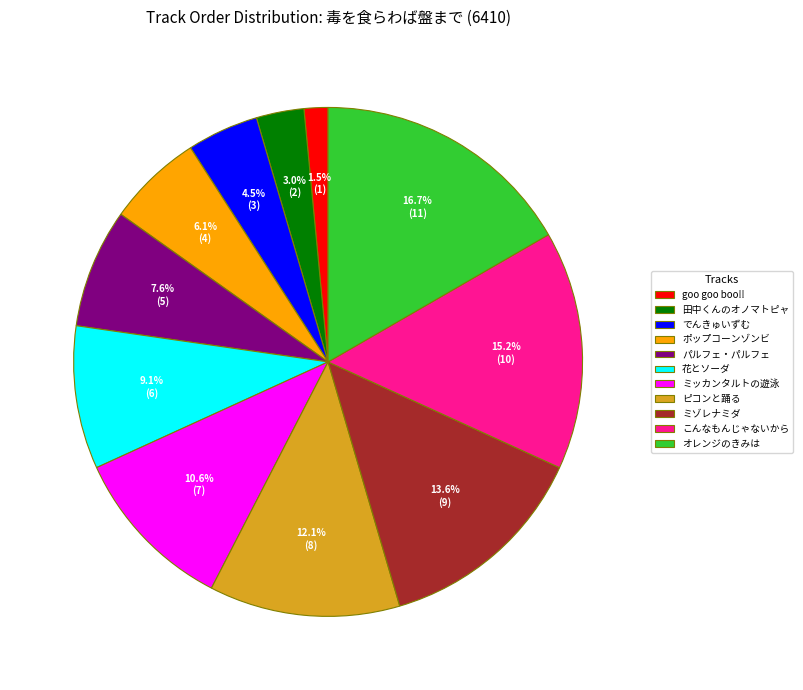

What is the largest slice in the pie chart?

オレンジのきみは